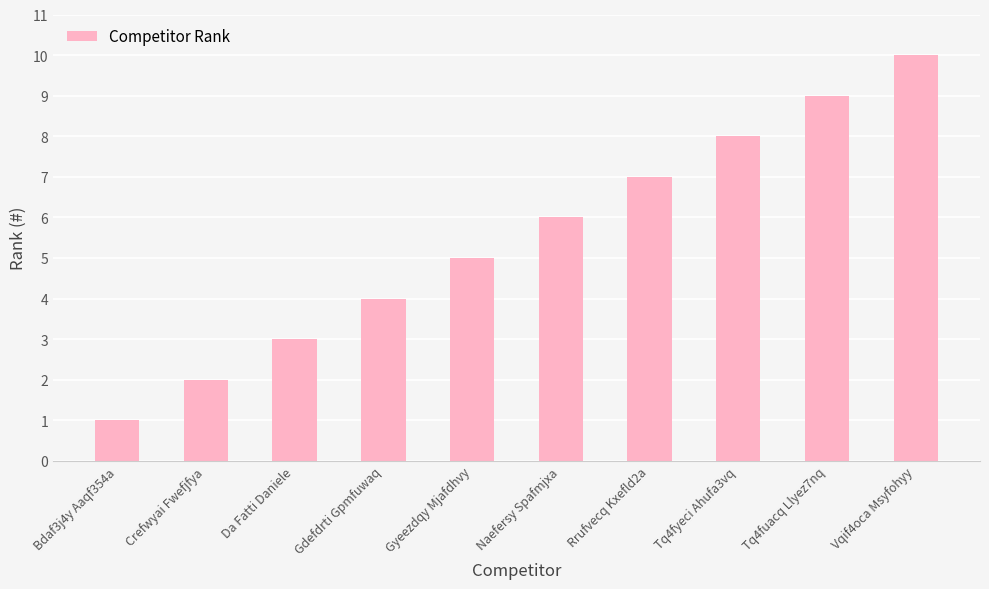

At which category does the chart reach its peak across all series?

Vqif4oca Msyfohyy